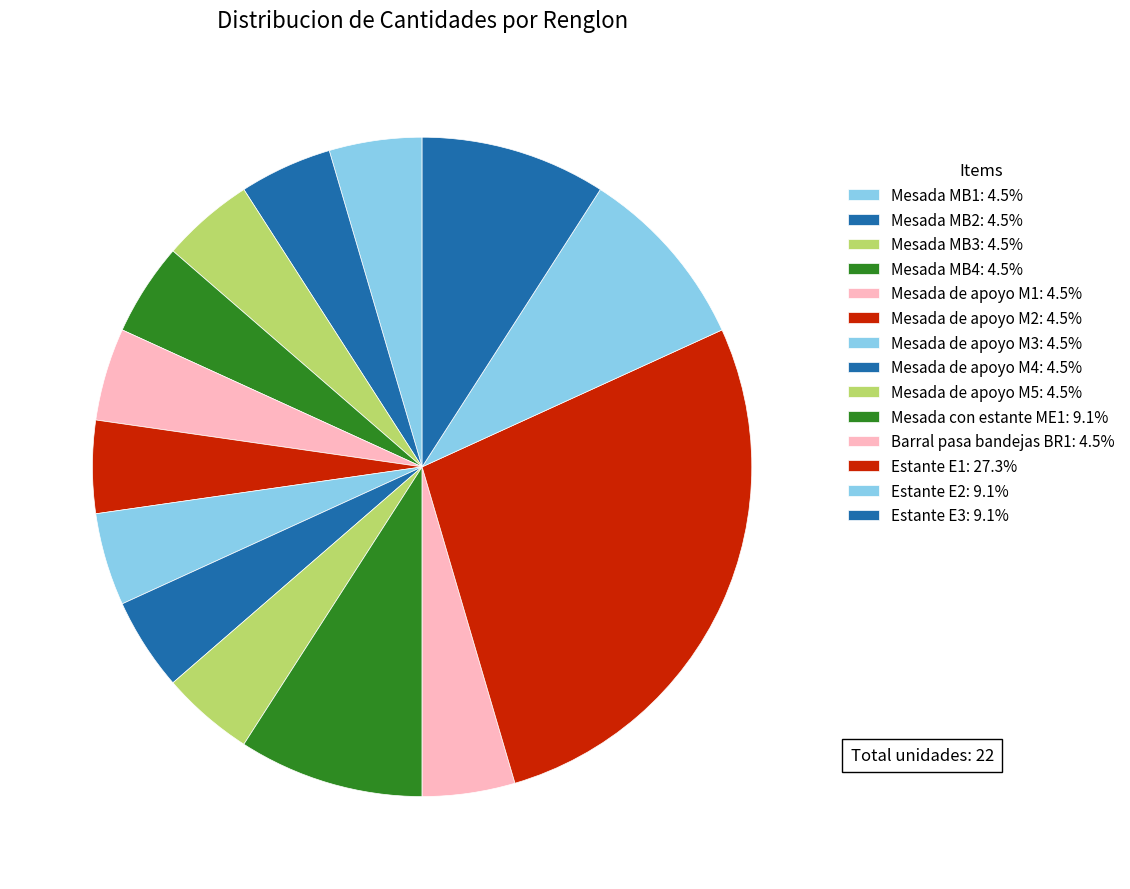

Do Estante E3 and Estante E2 together represent more than half of the pie?

No